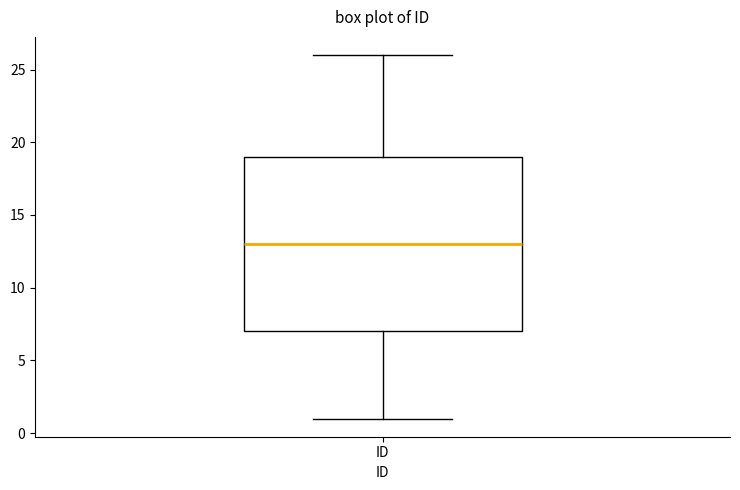

Transcribe this box plot: give where the median line is, the range the box spans, and where the two whiskers end, as read against the y-axis. The values are not printed on the chart, so give them approximately, as read against the axis.

median 13, box 7 to 19, whiskers 1 to 26